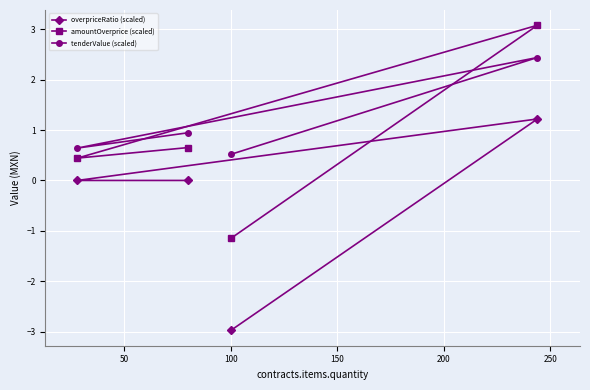

Which series has the widest spread of values?

amountOverprice (scaled)